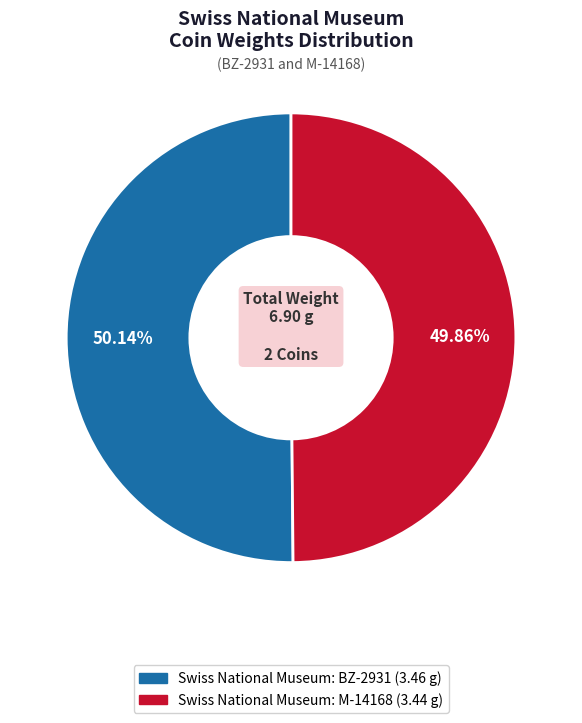

Does any single category account for the majority?

Yes